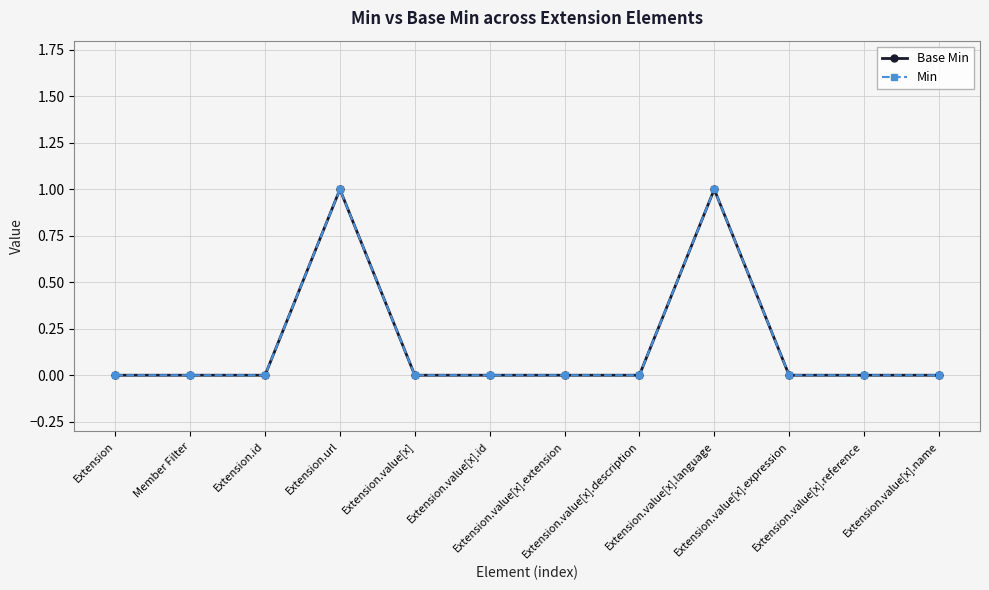

Is the value of Base Min at Extension.value[x].expression greater than the value of Min at Extension.value[x].extension?

No